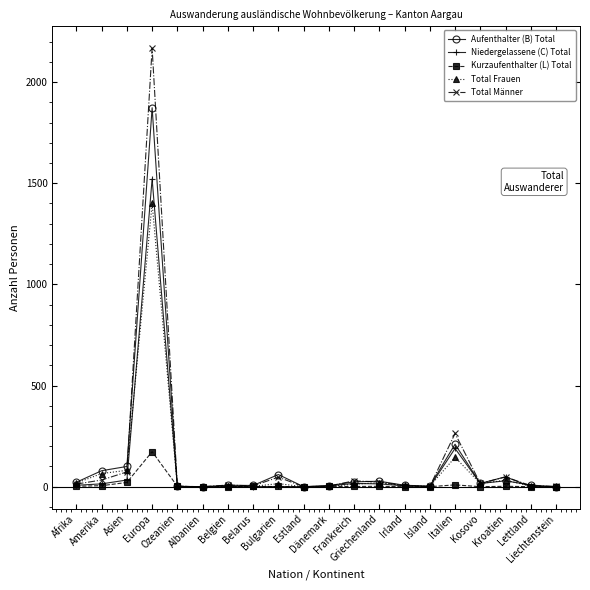

What position from the right is Frankreich?

9